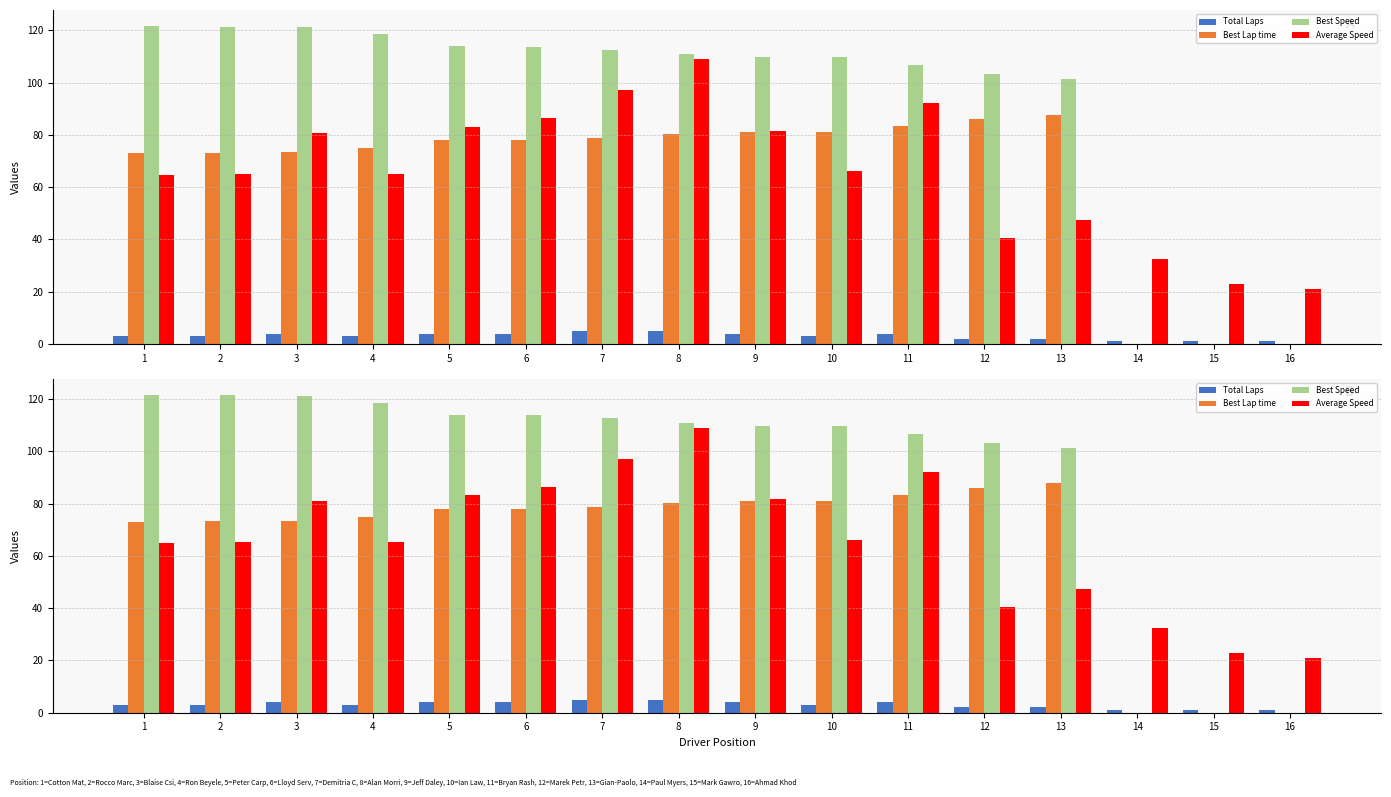

Reading right to left, what are all the values shown in this chart?

Total Laps: 16=1.0	15=1.0	14=1.0	13=2.0	12=2.0	11=4.0	10=3.0	9=4.0	8=5.0	7=5.0	6=4.0	5=4.0	4=3.0	3=4.0	2=3.0	1=3.0
Best Lap time: 16=0.0	15=0.0	14=0.0	13=87.8	12=86.0	11=83.3	10=81.0	9=81.0	8=80.2	7=78.9	6=78.1	5=78.1	4=74.9	3=73.4	2=73.2	1=73.0
Best Speed: 16=0.0	15=0.0	14=0.0	13=101.3	12=103.4	11=106.7	10=109.7	9=109.7	8=110.8	7=112.7	6=113.8	5=113.9	4=118.7	3=121.1	2=121.5	1=121.7
Average Speed: 16=20.9	15=22.8	14=32.4	13=47.5	12=40.4	11=92.2	10=66.1	9=81.7	8=108.9	7=97.3	6=86.5	5=83.2	4=65.2	3=80.8	2=65.2	1=64.8